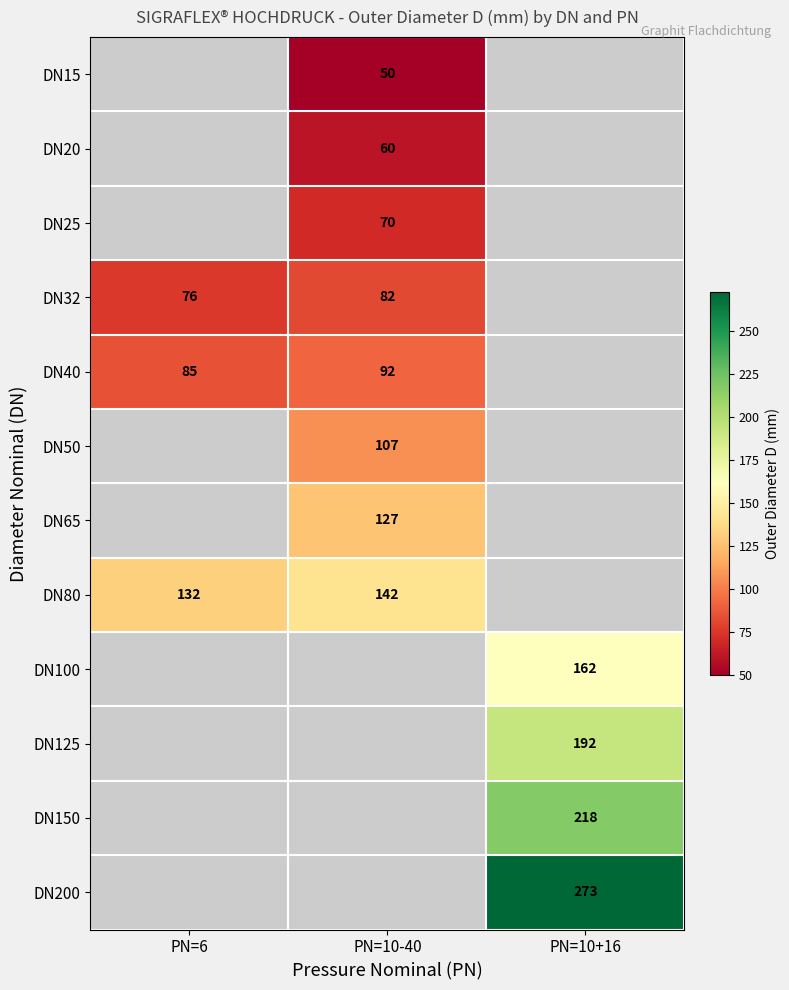

Which has a higher value, PN=6 or PN=10-40?

PN=10-40